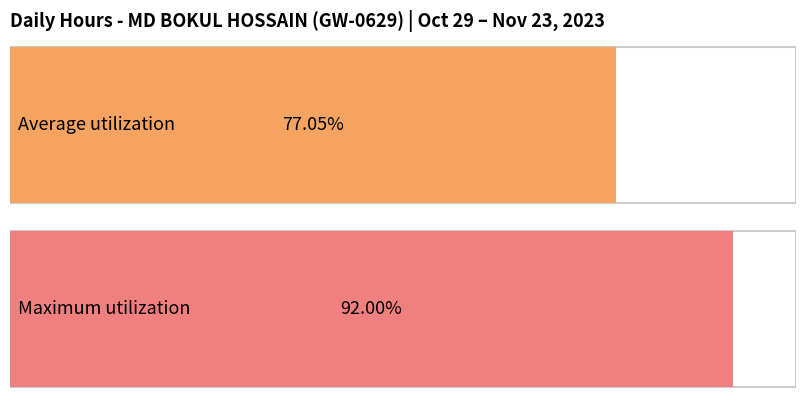

Is it true that the value at 13-Mon is 4.7?

False